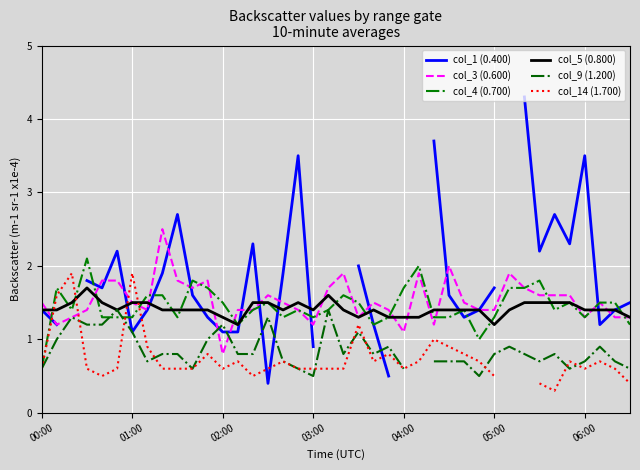

The col_3 (0.600) series shows 2.4 at 37. True or false?

False